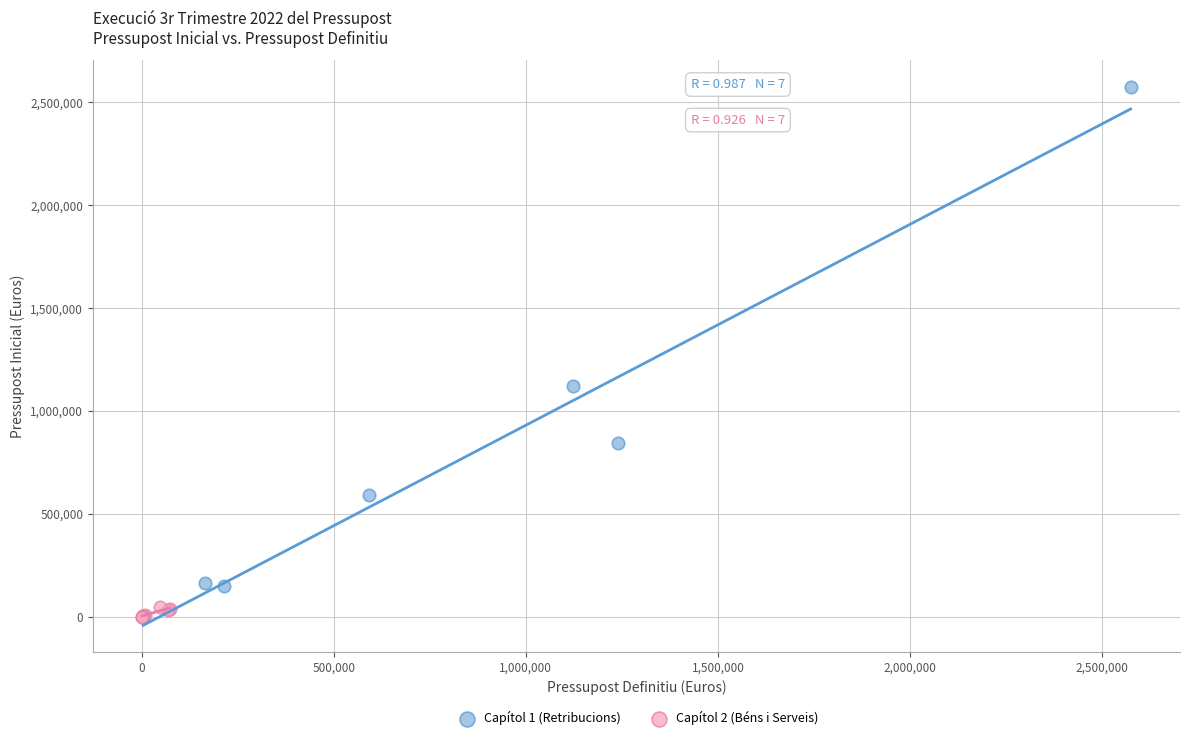

Which series reaches the maximum Y coordinate?

Capítol 1 (Retribucions)